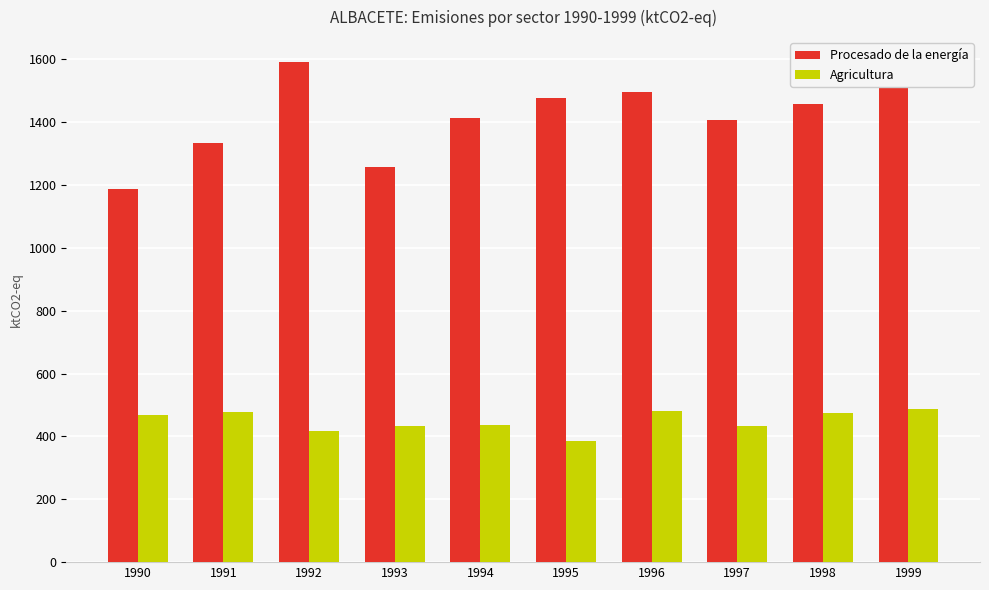

Rank the series at 1996 from highest to lowest value.

Procesado de la energía, Agricultura